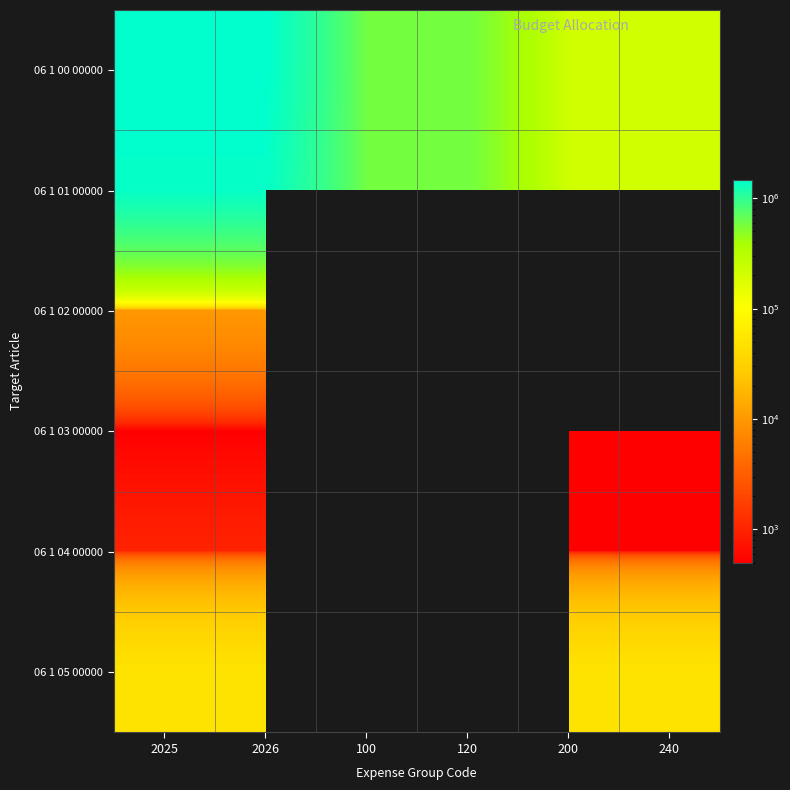

At how many categories does at least one series exceed 1392625?

2